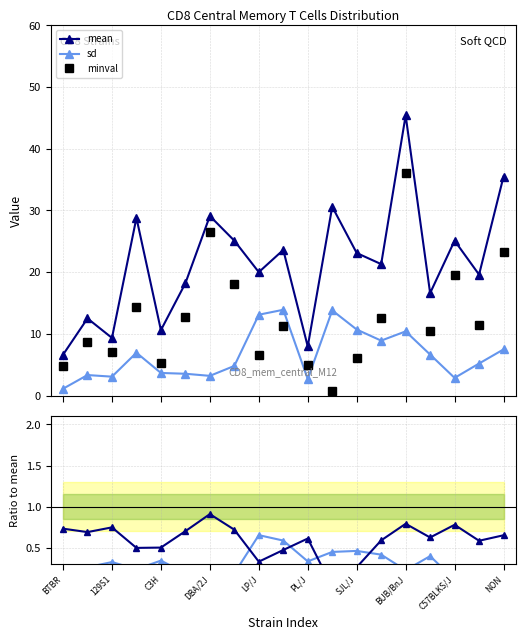

True or false: mean and sd intersect in this chart.

False